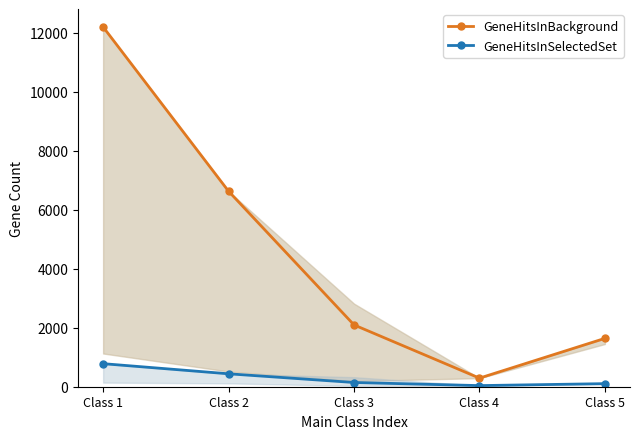

True or false: GeneHitsInBackground and GeneHitsInSelectedSet intersect in this chart.

False